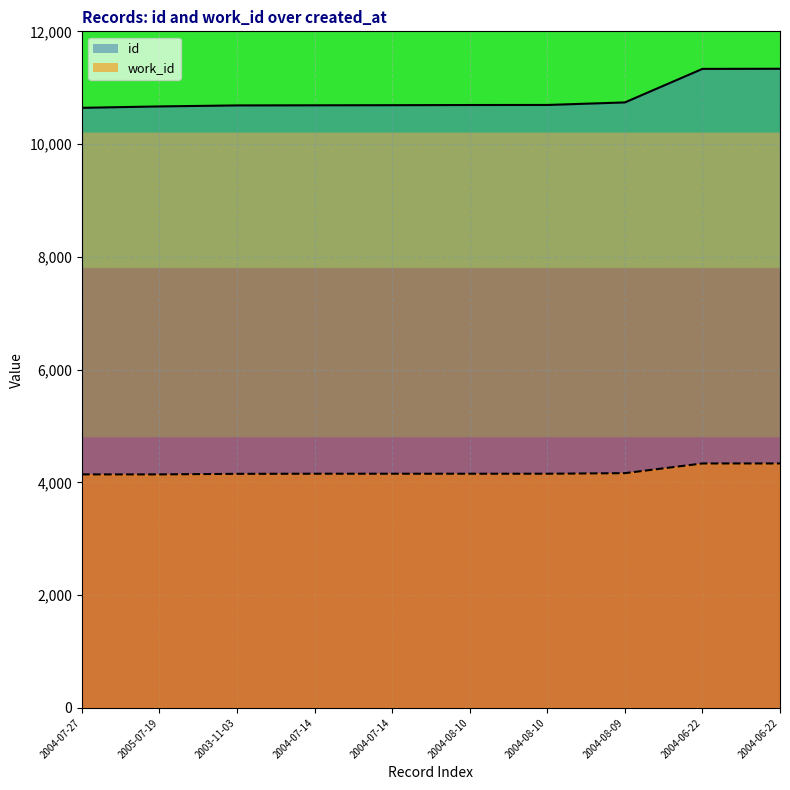

Rank the series by their maximum value, from lowest to highest.

work_id, id